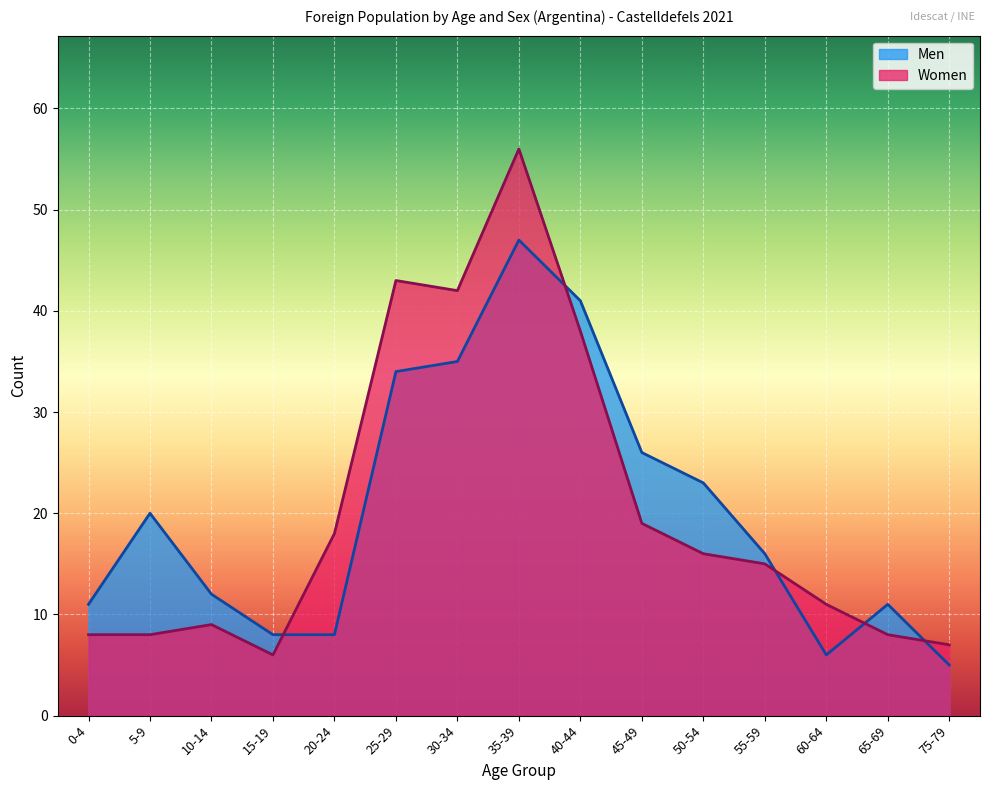

Is it true that Women equals 19 at 35-39?

False